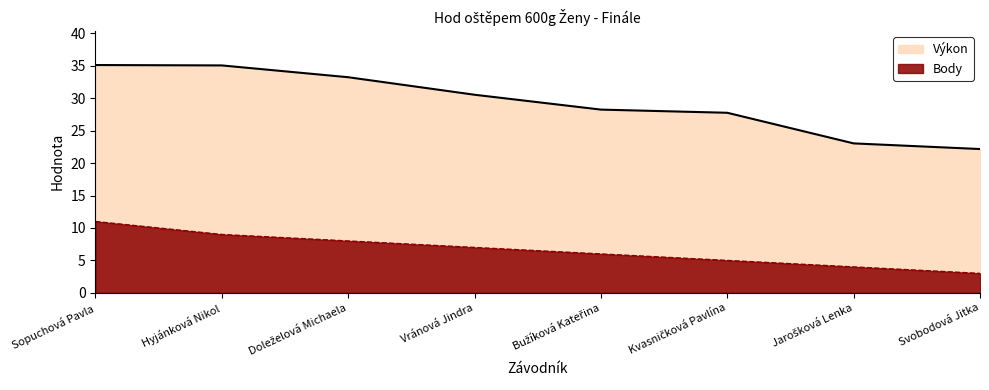

Reading left to right, extract all data points from this chart.

Výkon: 35.1	35.1	33.2	30.5	28.2	27.8	23.0	22.2
Body: 11.0	9.0	8.0	7.0	6.0	5.0	4.0	3.0